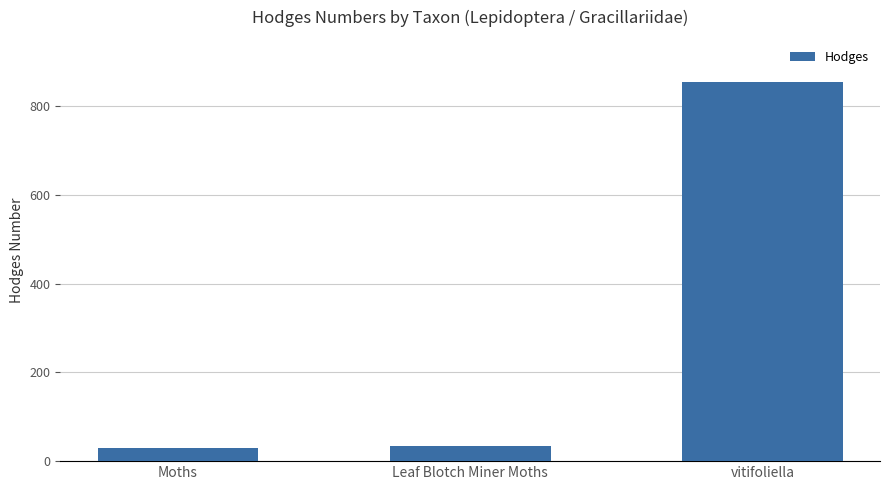

What is the ratio of the value at vitifoliella to the value at Leaf Blotch Miner Moths?

25.7